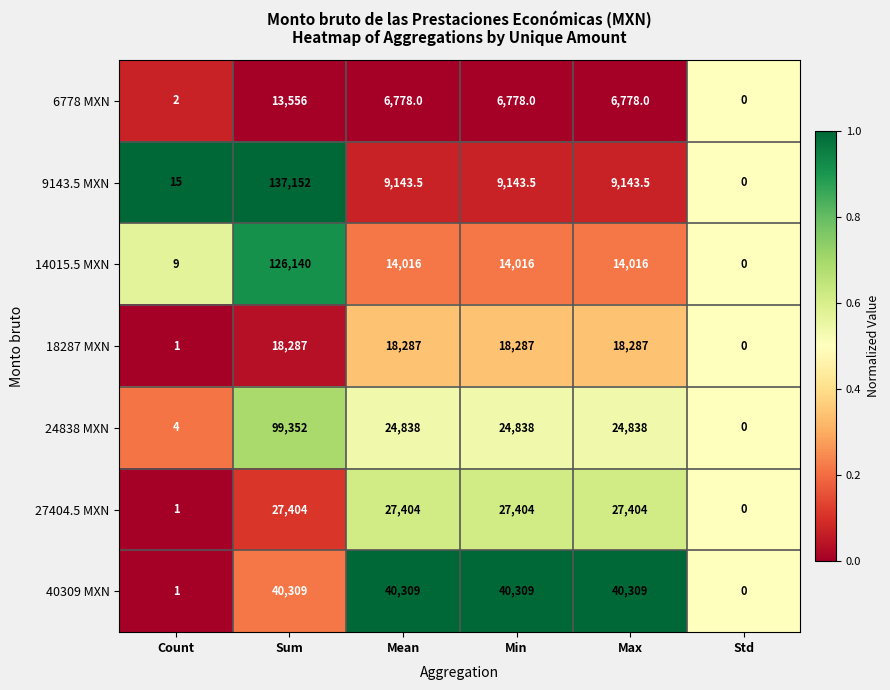

At which label does 6778 MXN first exceed 6778?

Sum